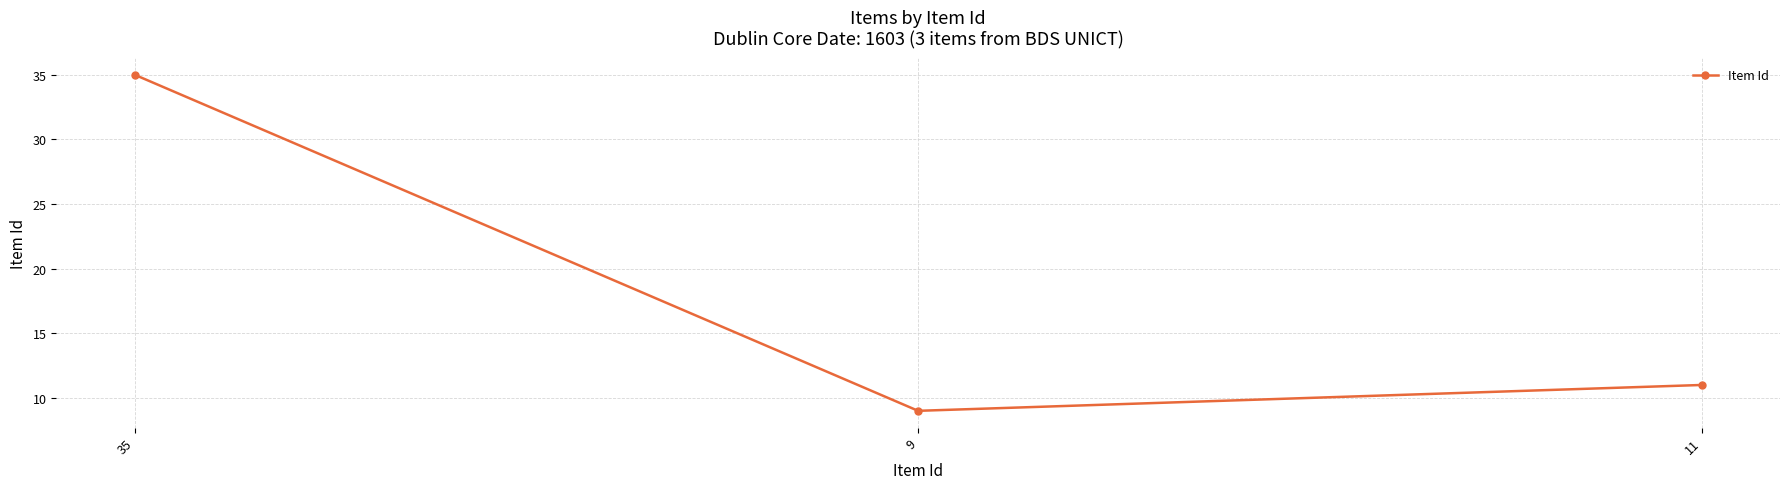

What is the average value?

18